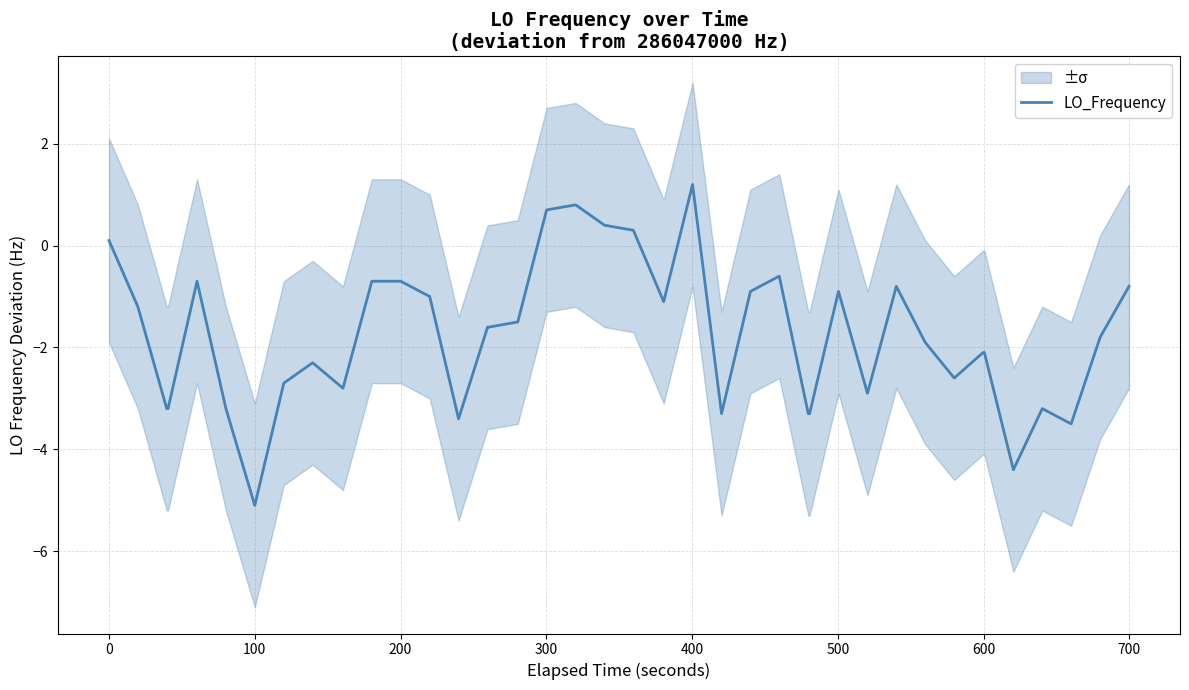

What is the sum of all values?

-70.9